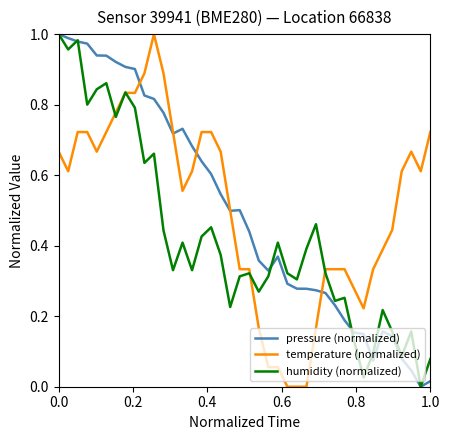

How many lines are shown in the chart?

3